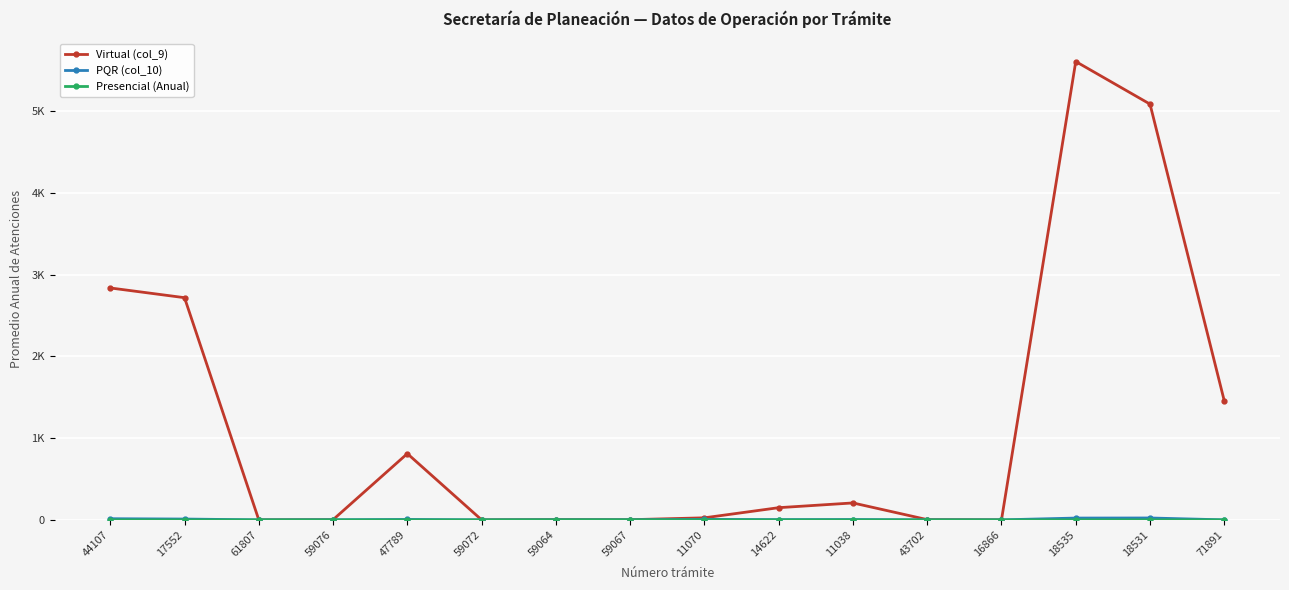

Does the chart have visible grid lines?

Yes